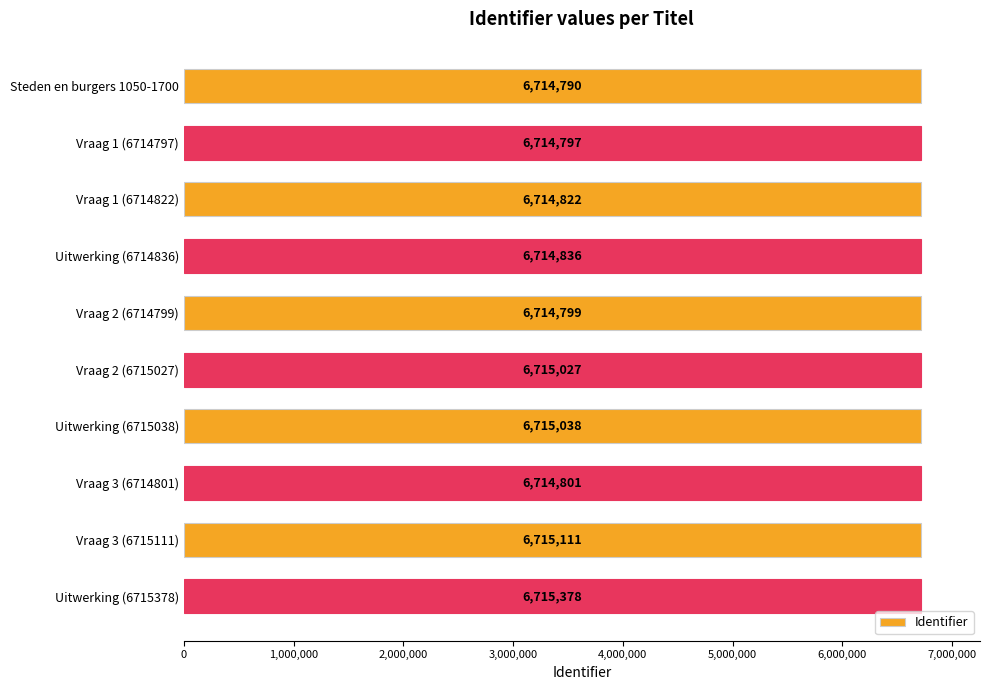

Reading top to bottom, extract all data points from this chart.

6714790	6714797	6714822	6714836	6714799	6715027	6715038	6714801	6715111	6715378